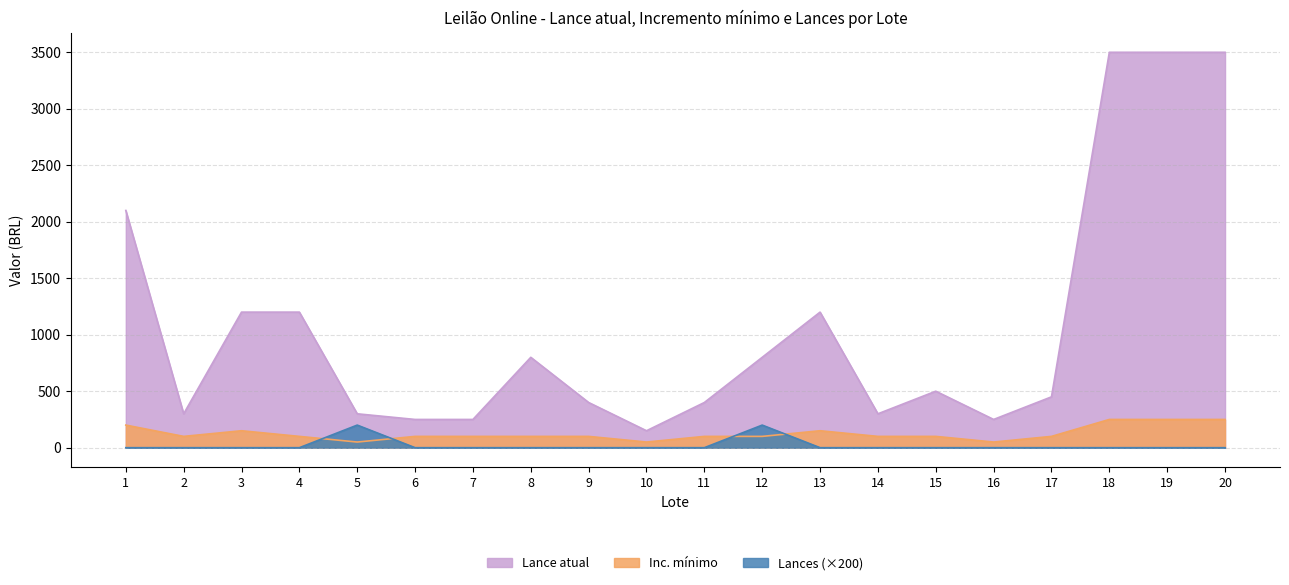

What is the highest value of the Inc. mínimo series?

250